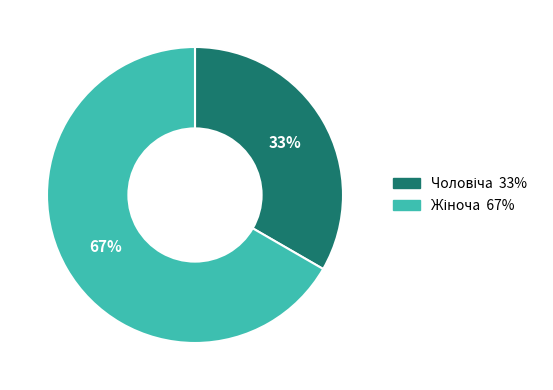

Is there a majority slice in this chart?

Yes